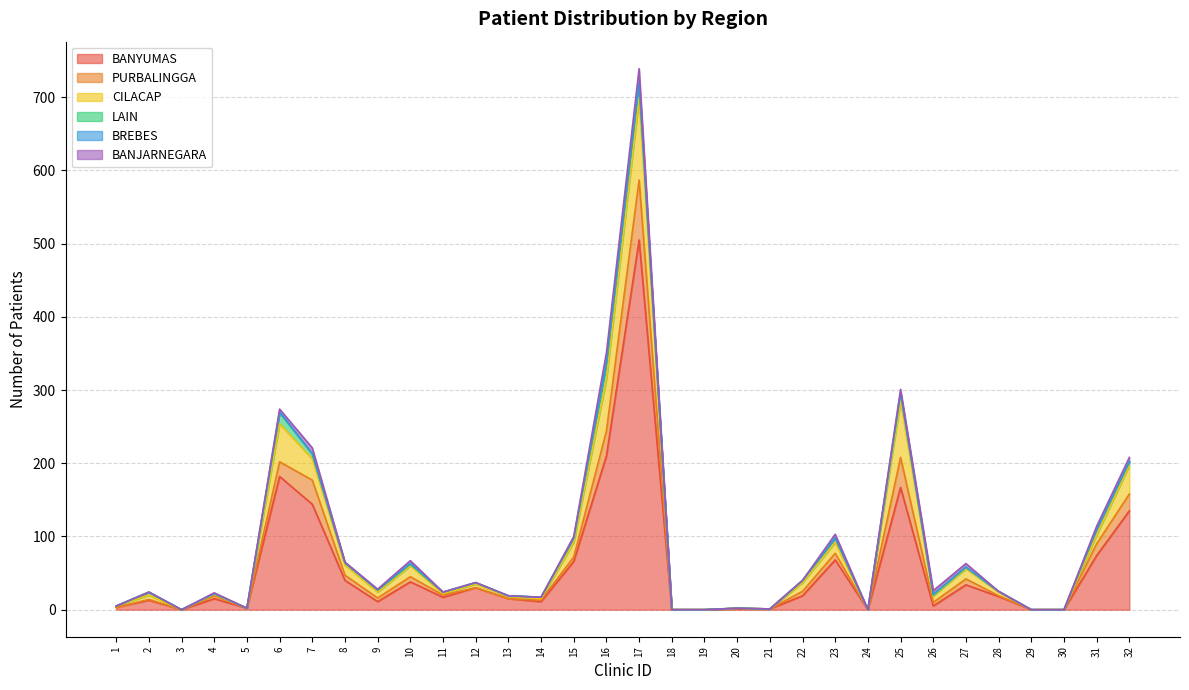

What is the average value of the CILACAP series?

16